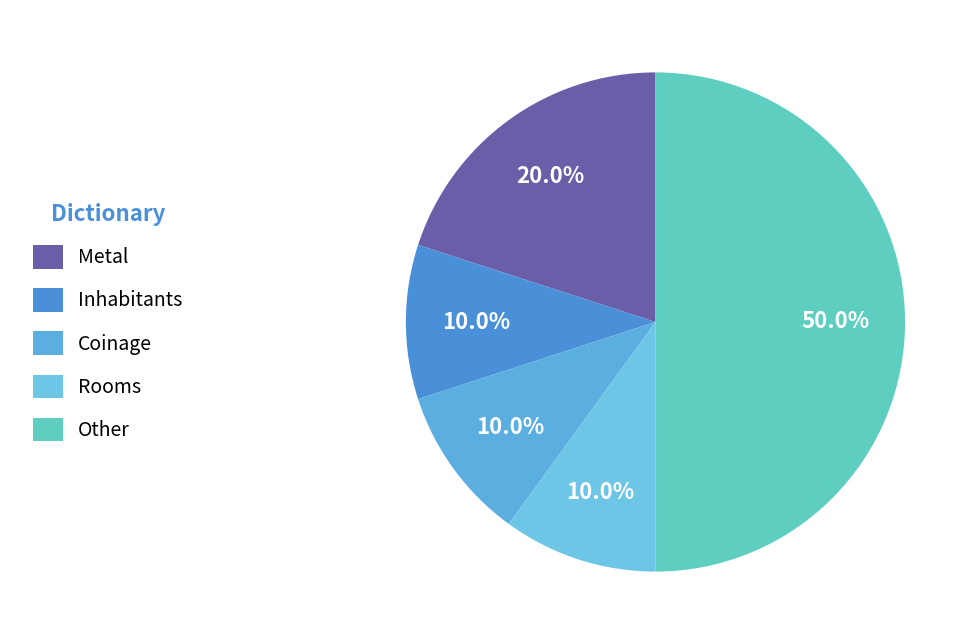

How many slices are in this pie chart?

5